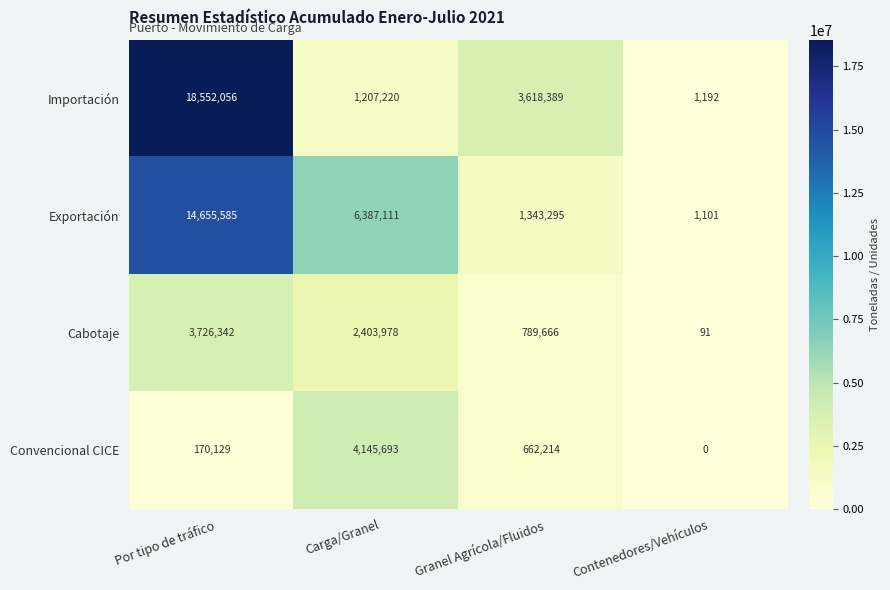

Reading right to left, what are all the values shown in this chart?

Importación: 1192	3618389	1207220	18552056
Exportación: 1101	1343295	6387111	14655585
Cabotaje: 91	789666	2403978	3726342
Convencional CICE: 0	662214	4145693	170129